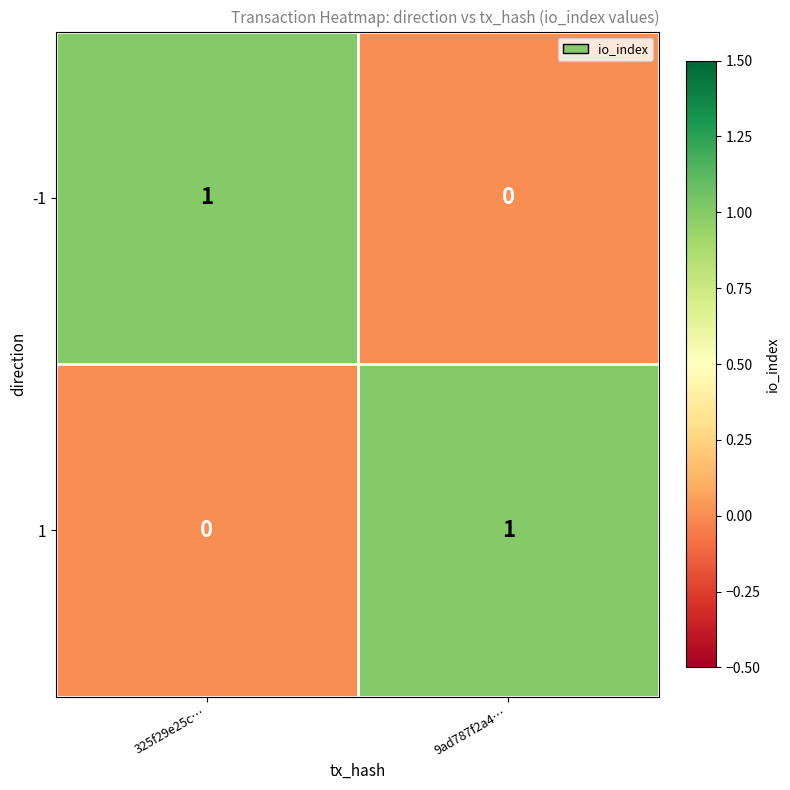

Reading left to right, extract all data points from this chart.

-1: 1	0
1: 0	1